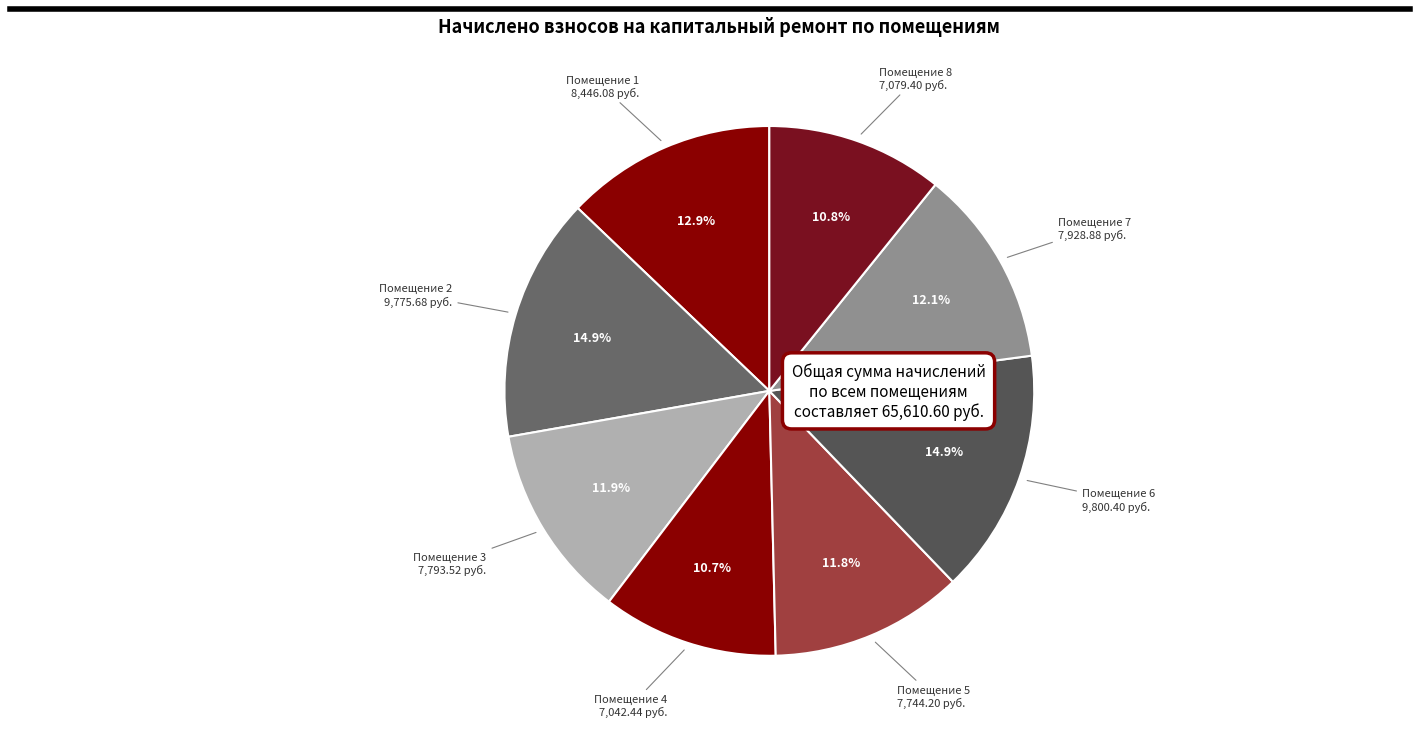

Approximately how many times larger is the value at Помещение 1 compared to Помещение 3?

1.1